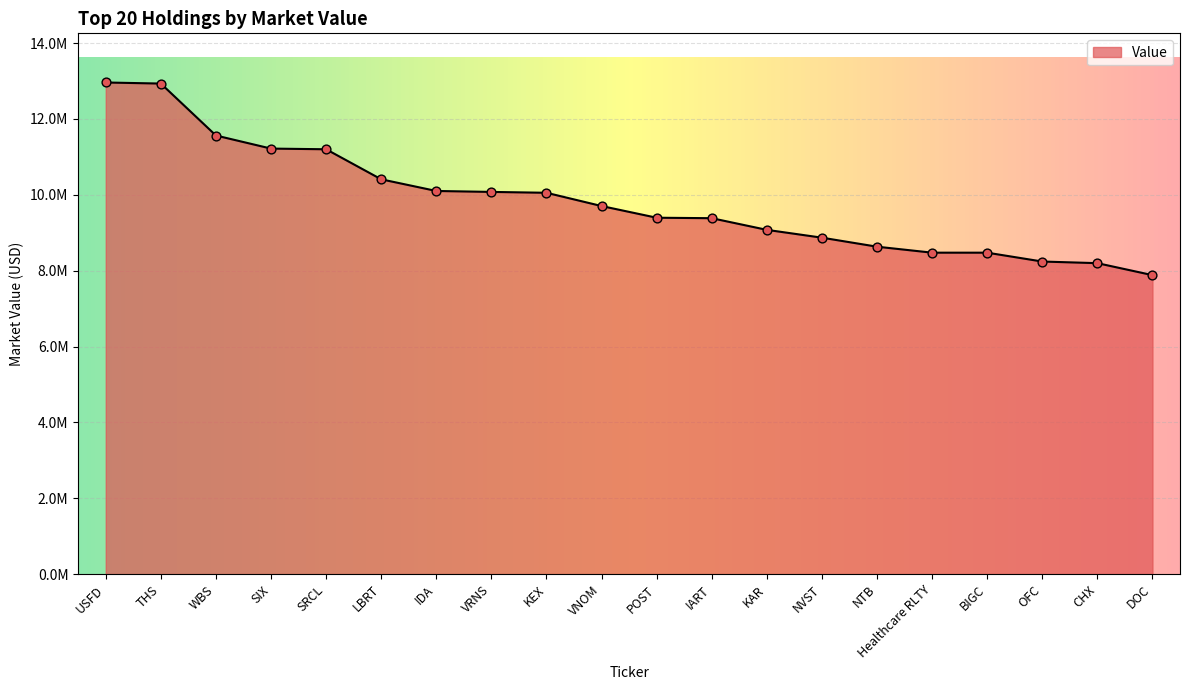

Which has a higher value, POST or THS?

THS